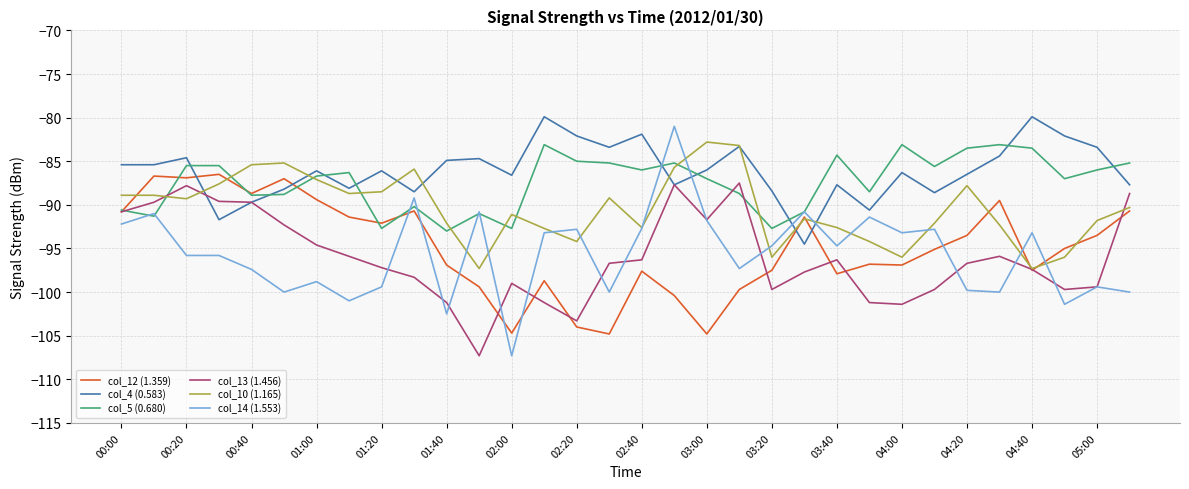

Which series ends up on top after the final intersection of col_10 (1.165) and col_4 (0.583)?

col_4 (0.583)